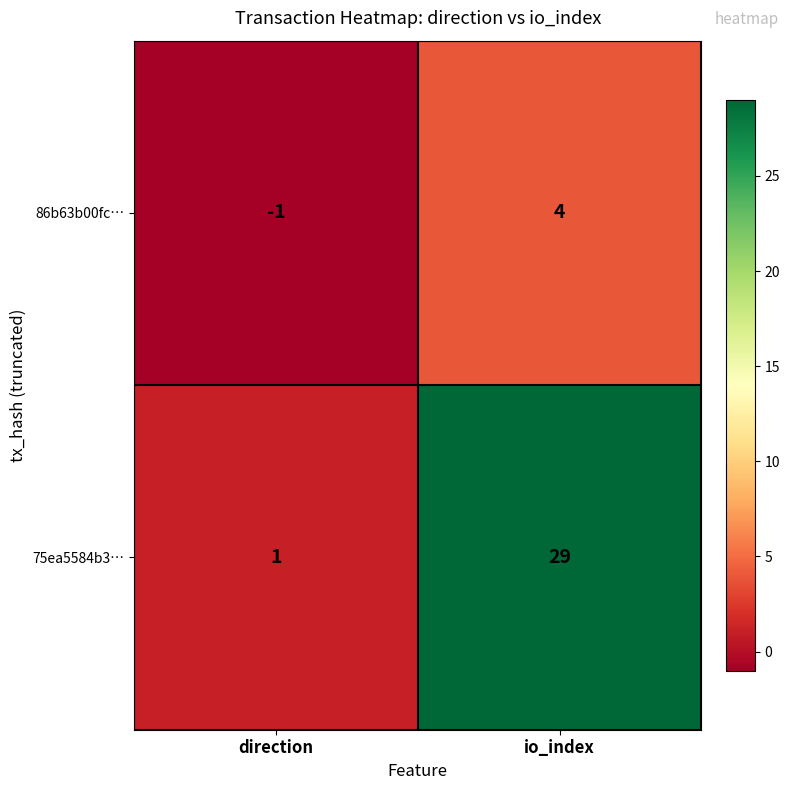

Reading left to right, transcribe all the data shown in this chart.

86b63b00fc…: direction=-1	io_index=4
75ea5584b3…: direction=1	io_index=29